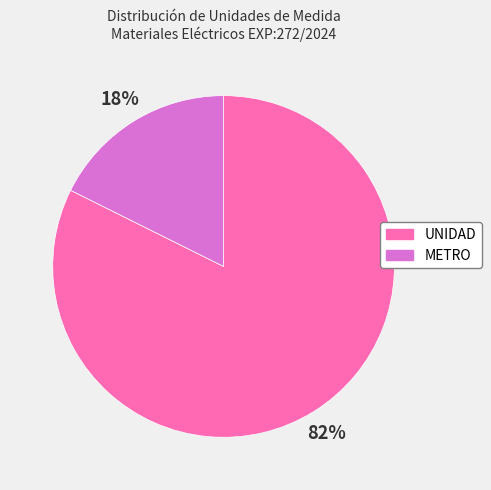

What percentage is the METRO slice, to the nearest percent?

18%